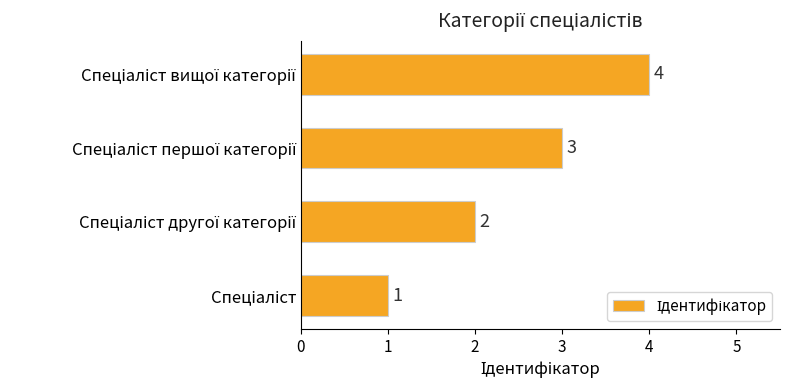

What is the difference between the second highest and second lowest values?

1